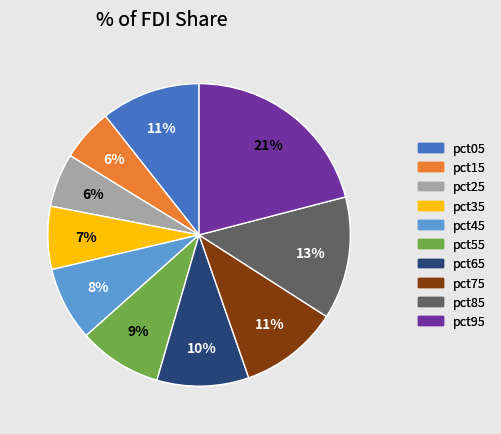

To the nearest percent, what percentage of the pie is pct15?

6%